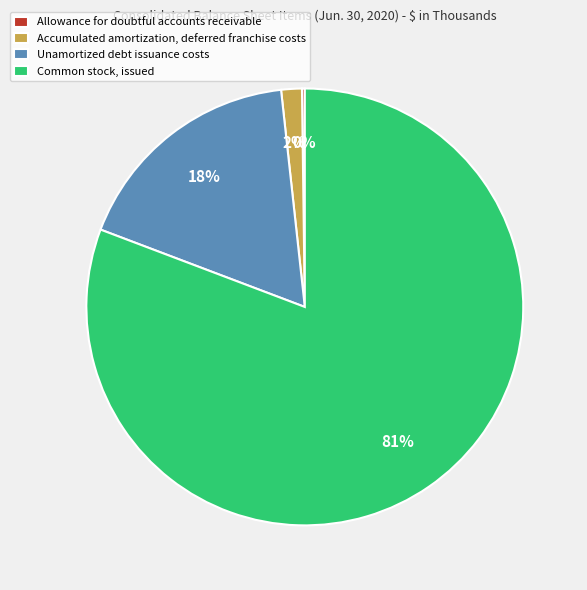

To the nearest percent, what percentage of the pie is Unamortized debt issuance costs?

18%